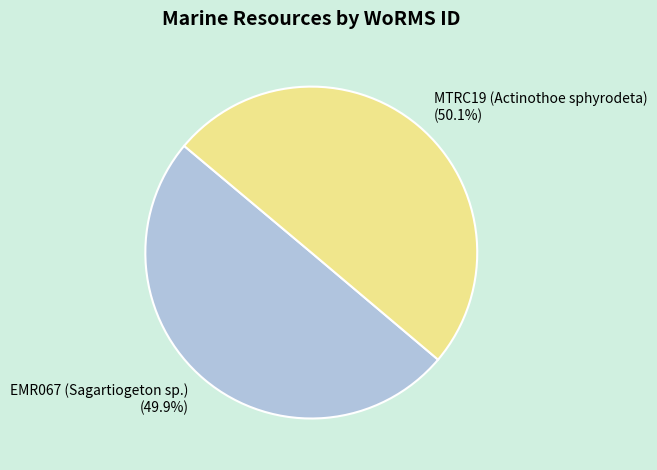

Count the number of slices in the pie.

2